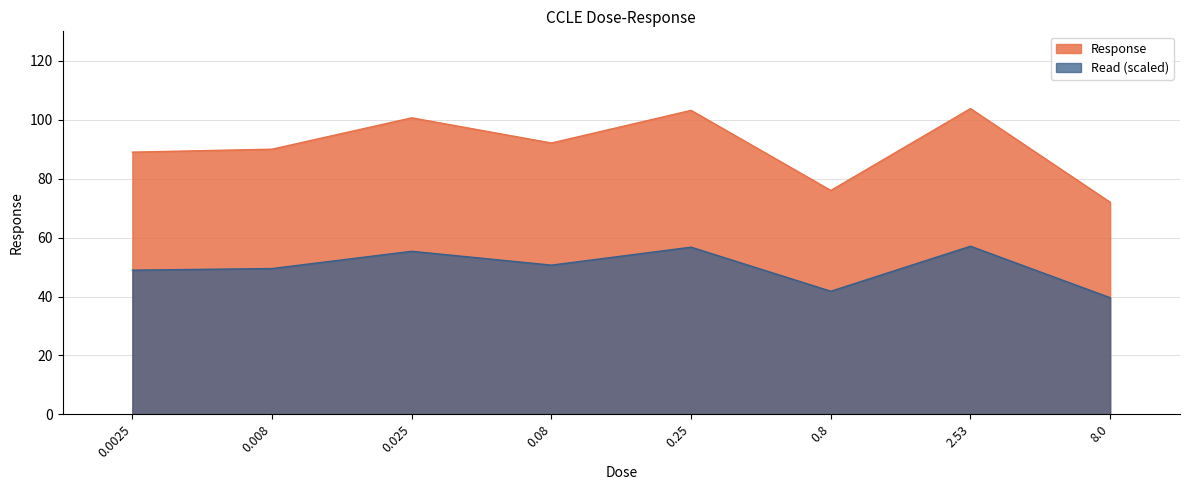

What is the label of the 2nd point from the right?

2.53